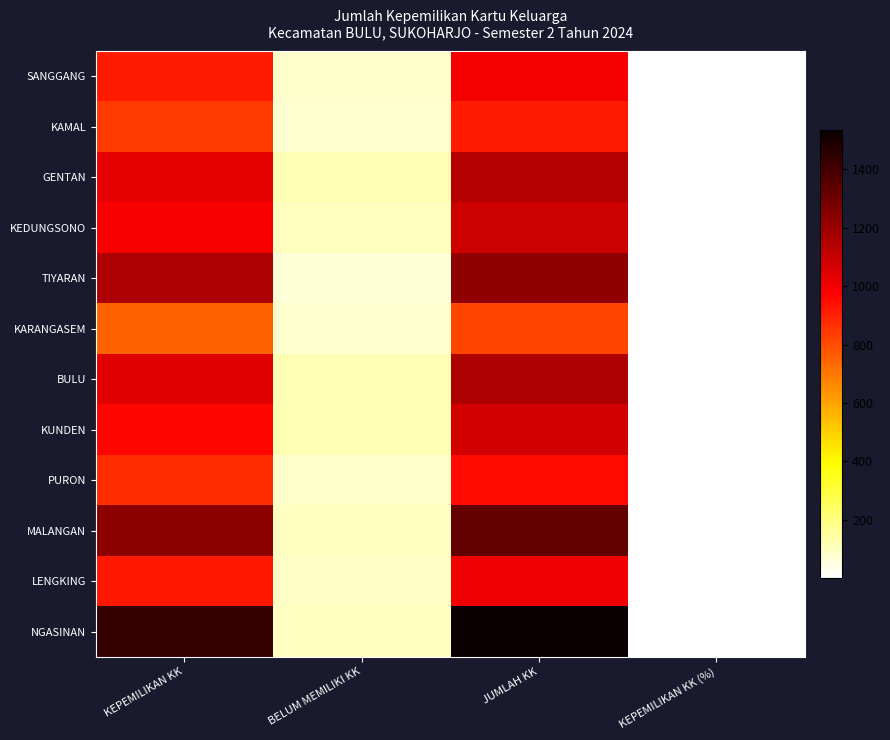

Which series has the largest range (max minus min)?

NGASINAN